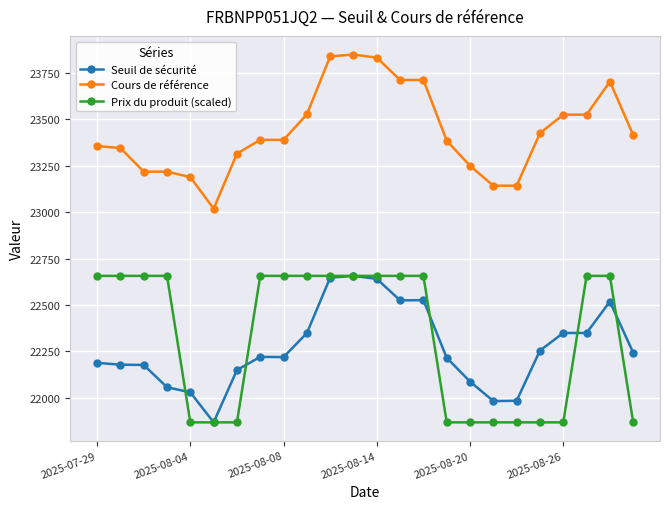

At how many categories does at least one series exceed 21956?

24